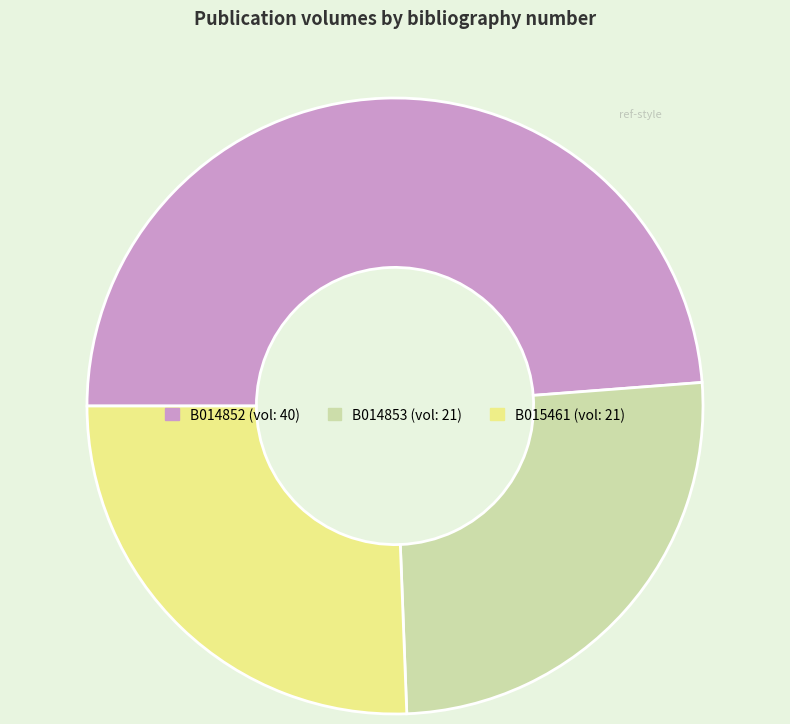

Is it true that B014853 is 26% of the pie?

True